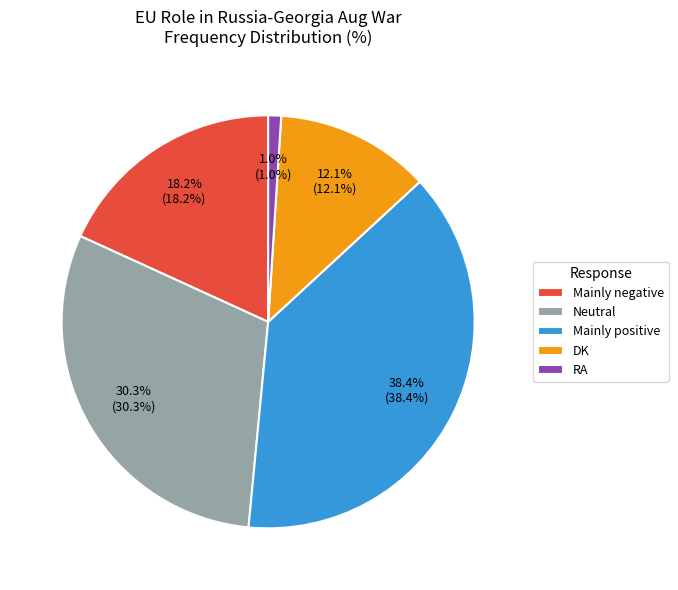

How many slices are in this pie chart?

5